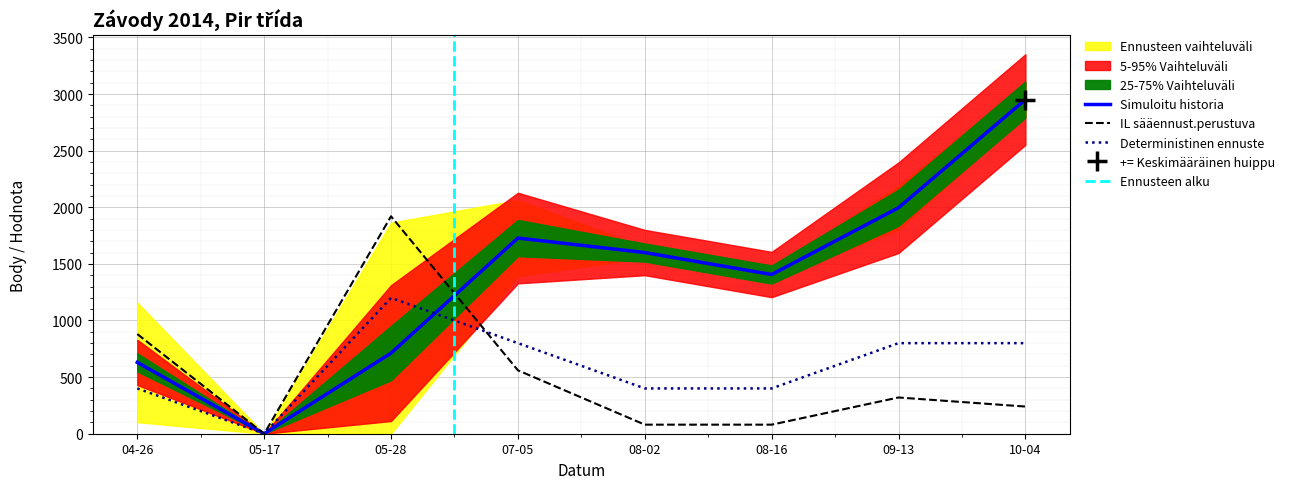

The value of Deterministinen ennuste at 04-26 is 400. True or false?

True